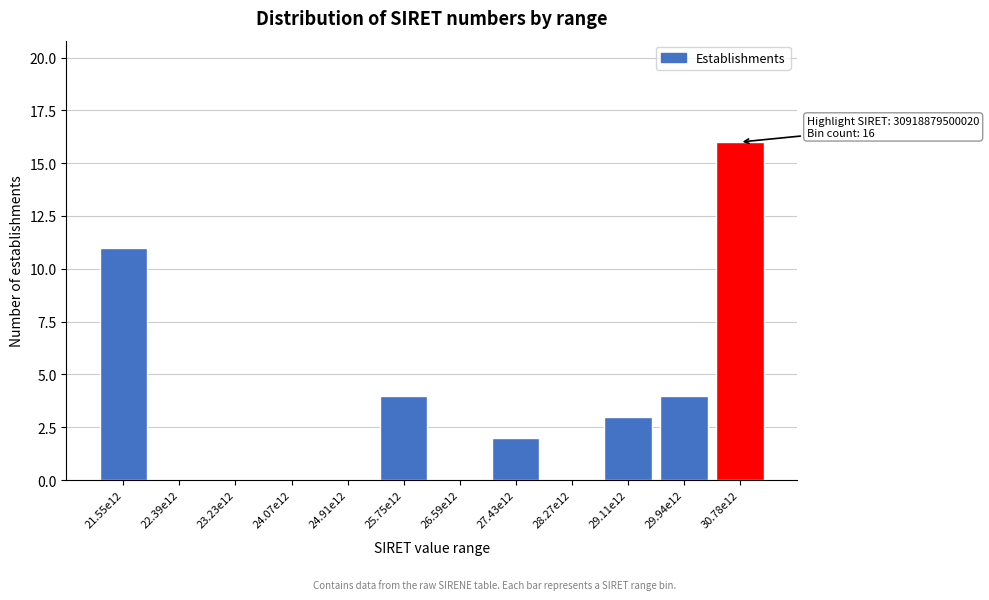

Reading left to right, extract all data points from this chart.

21.55e12=11	22.39e12=0	23.23e12=0	24.07e12=0	24.91e12=0	25.75e12=4	26.59e12=0	27.43e12=2	28.27e12=0	29.11e12=3	29.94e12=4	30.78e12=16